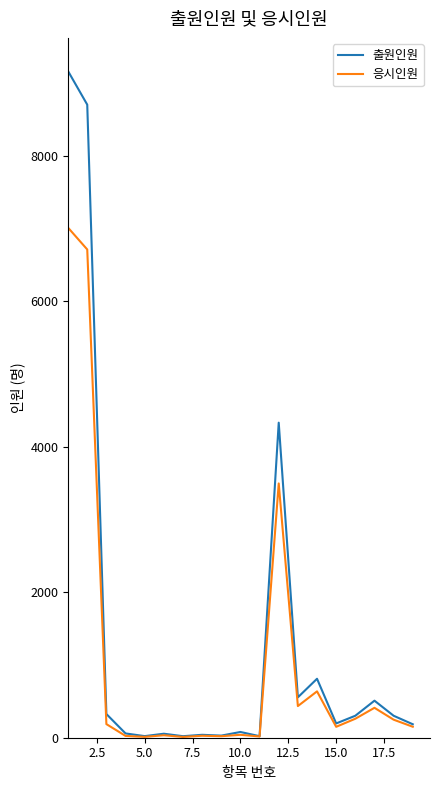

How many lines are shown in the chart?

2